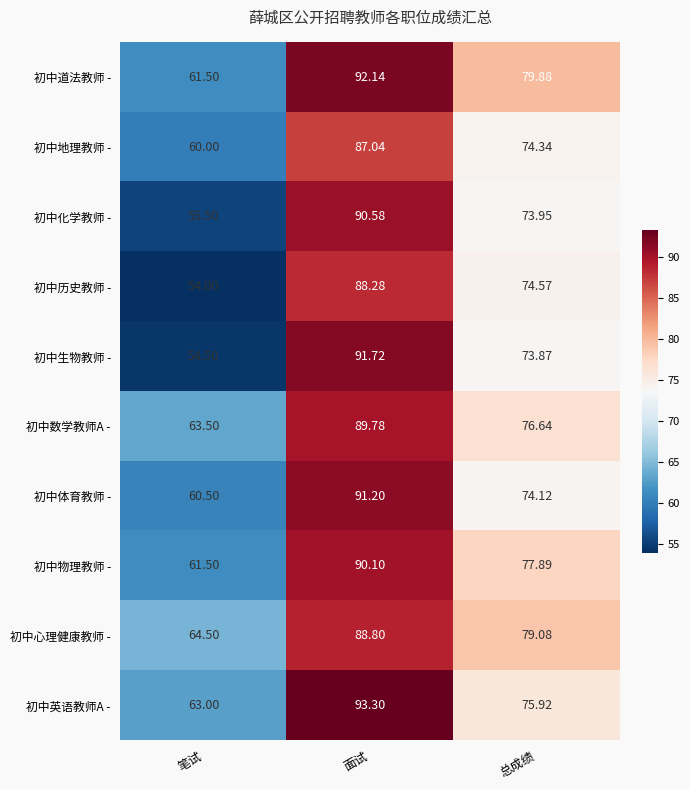

Which series has the largest range (max minus min)?

初中生物教师 -